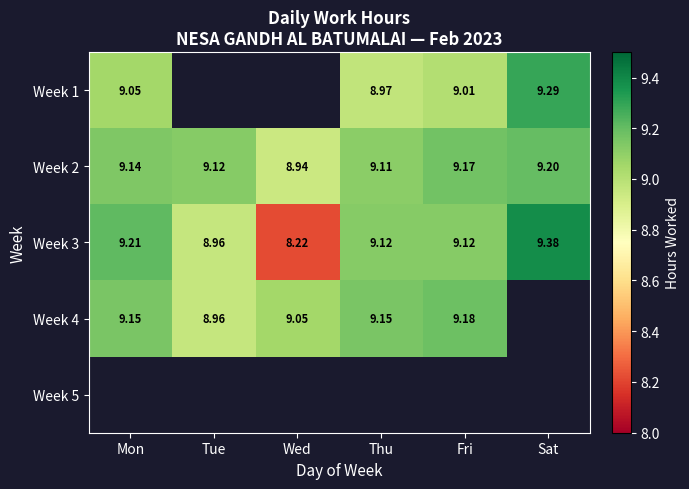

Between Wed and Tue, which is larger?

Tue